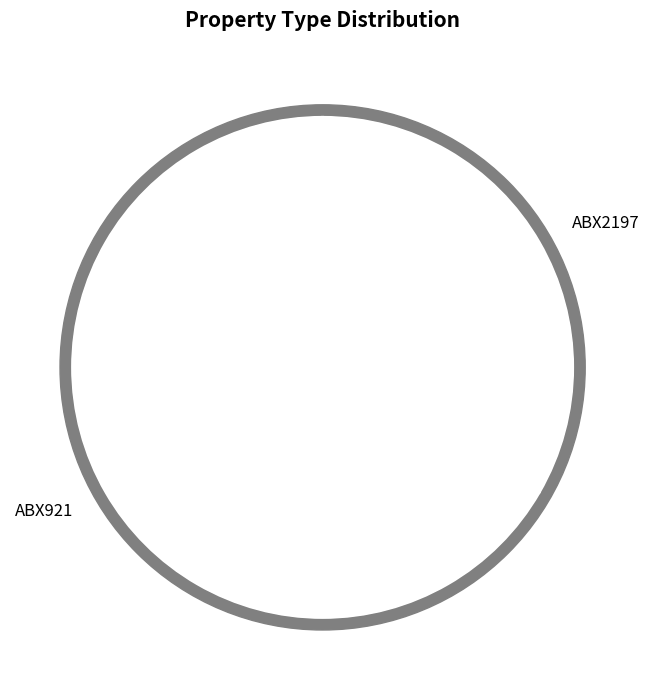

Which category has the biggest portion of the pie?

ABX921